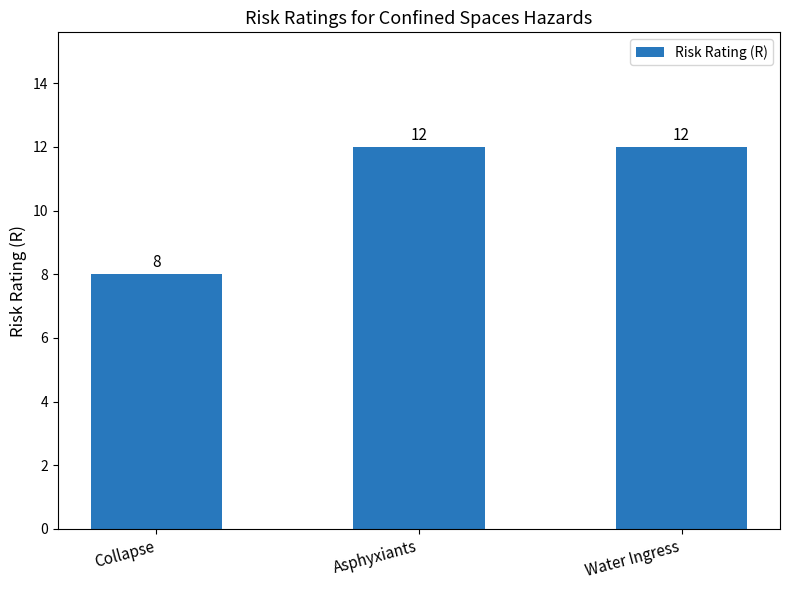

Reading left to right, transcribe all the data shown in this chart.

Collapse=8	Asphyxiants=12	Water Ingress=12